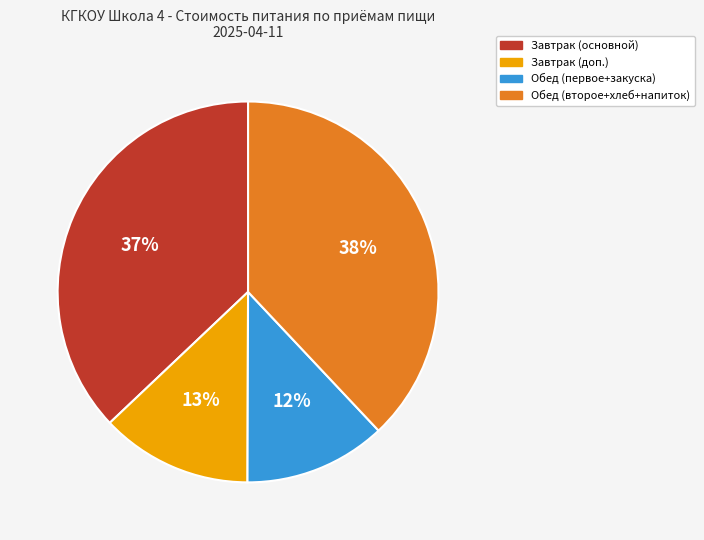

Is there any slice that represents more than half of the pie?

No